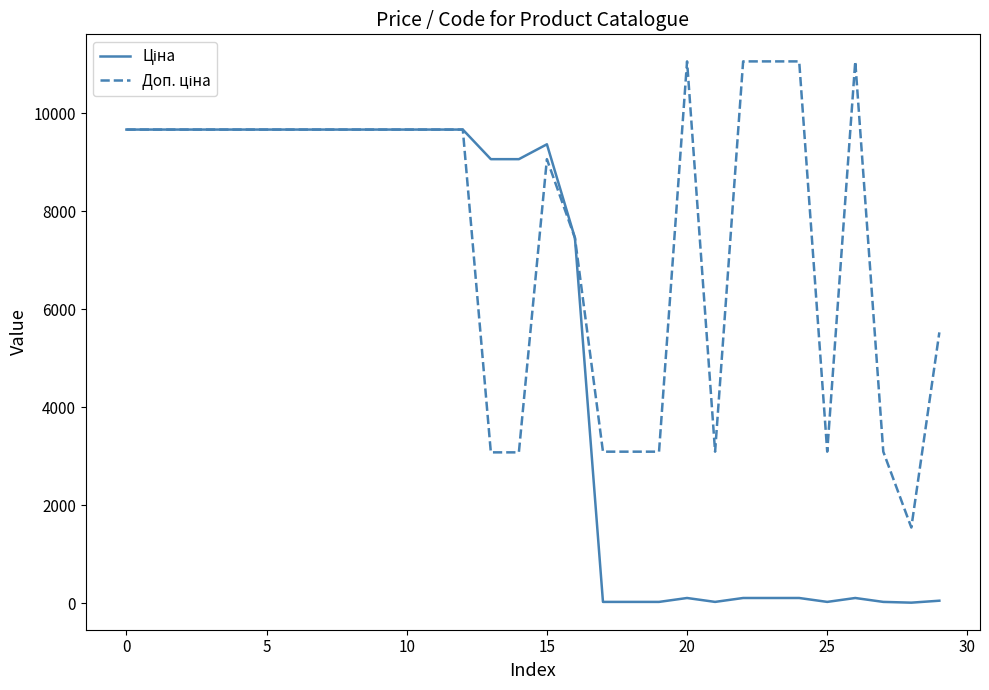

What is the greatest value displayed?

11055.0